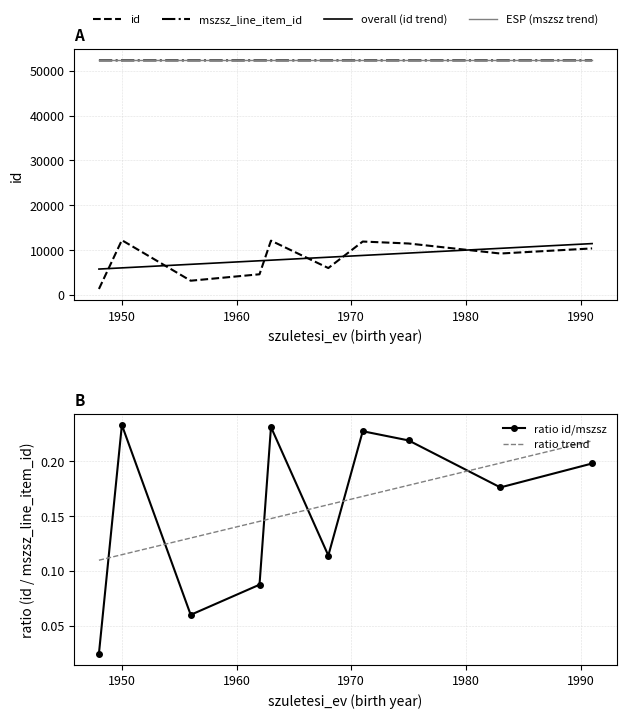

Which series has the largest range (max minus min)?

id